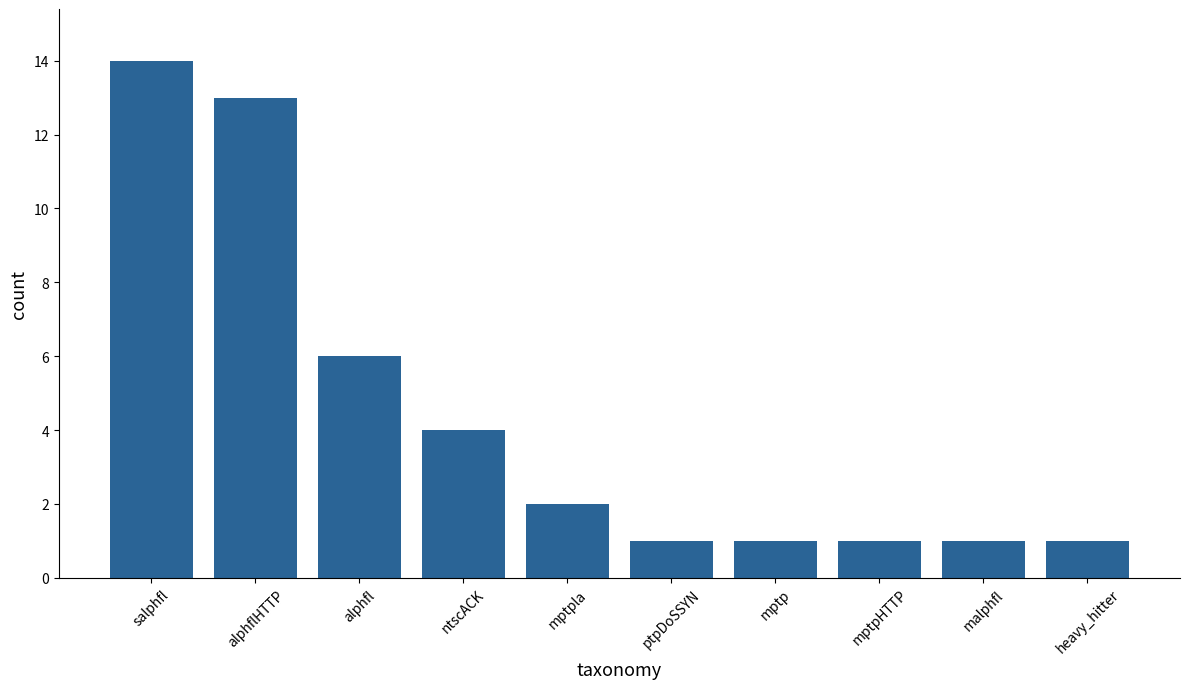

What is the sum of all values?

44